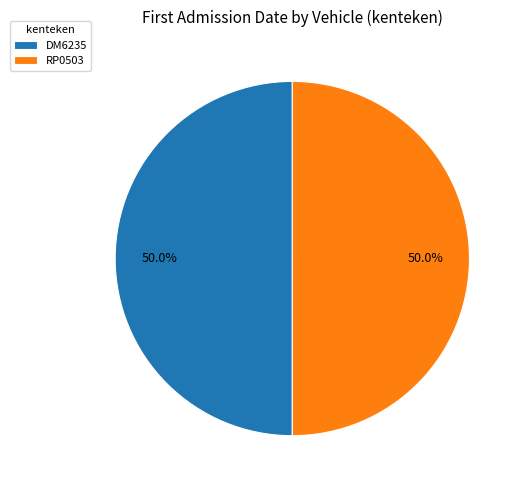

To the nearest percent, what is the average slice percentage?

50%